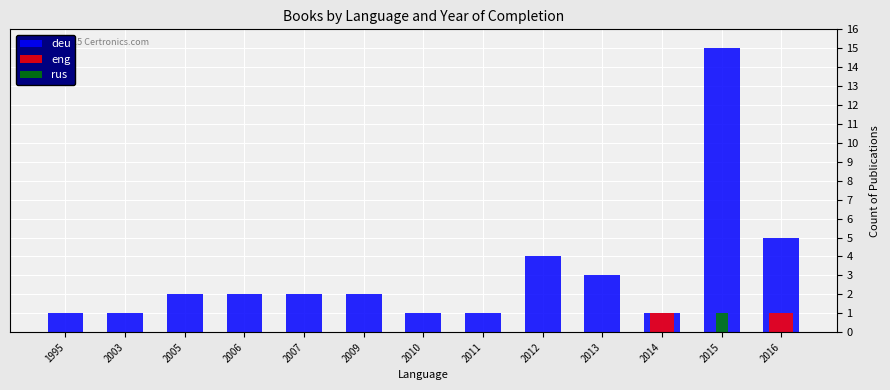

How many positive values does the rus series have?

1